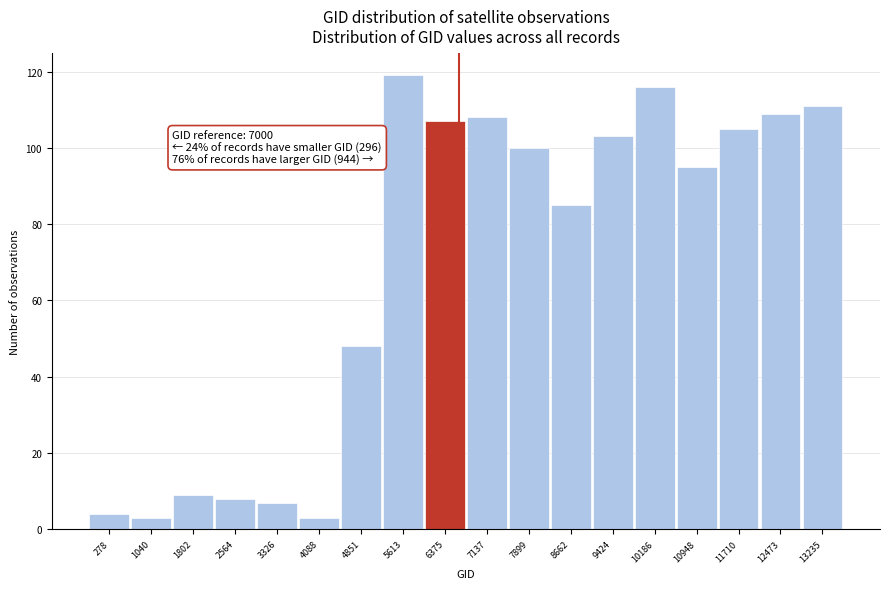

Reading left to right, what are all the values shown in this chart?

4	3	9	8	7	3	48	119	107	108	100	85	103	116	95	105	109	111